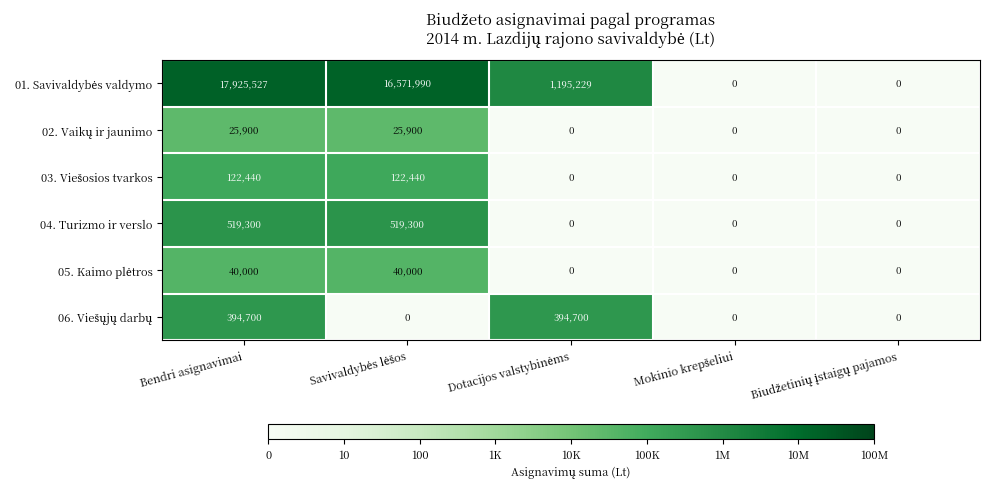

Count the 04. Turizmo ir verslo values in the range 0 to 519300.

5